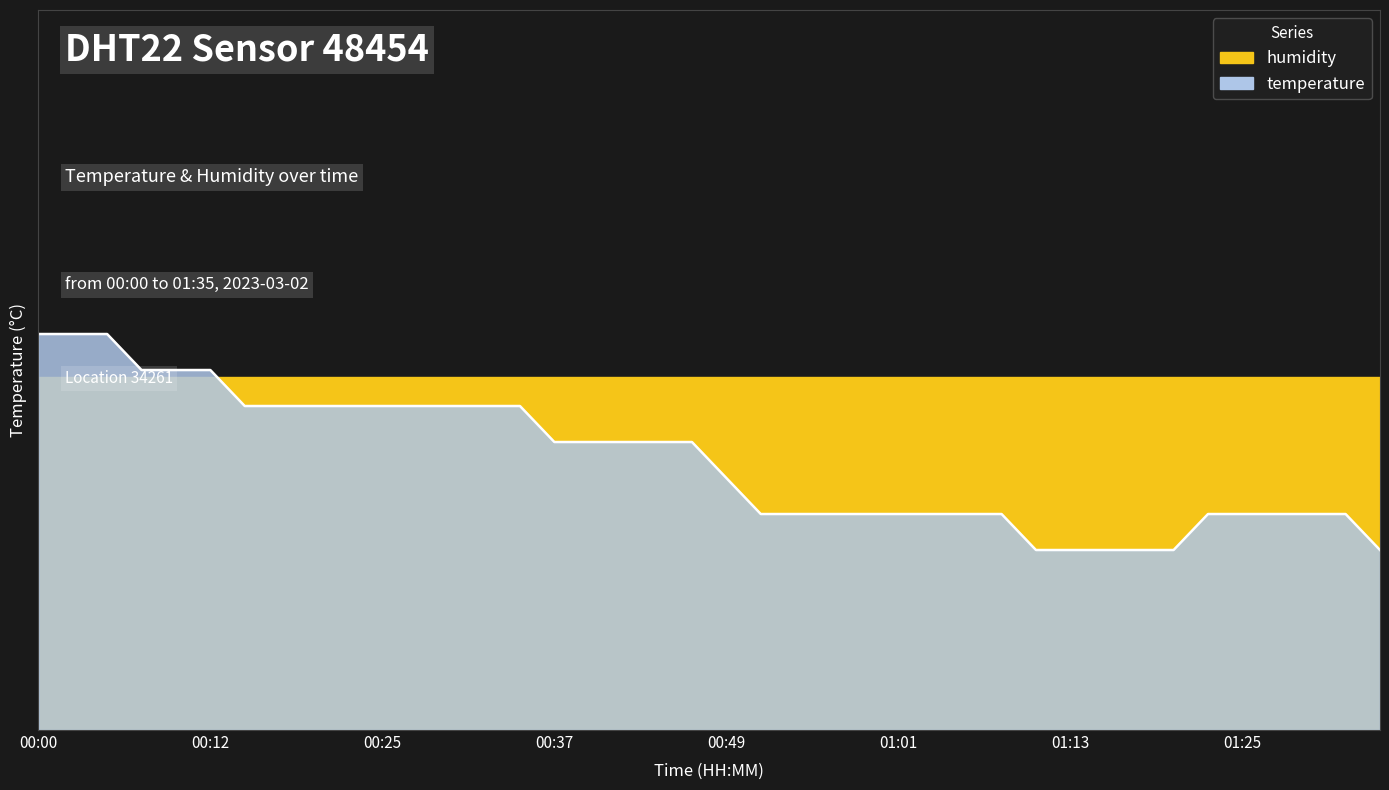

Rank the categories by value from highest to lowest.

00:00, 00:02, 00:05, 00:07, 00:10, 00:12, 00:15, 00:17, 00:19, 00:22, 00:25, 00:27, 00:29, 00:32, 00:34, 00:37, 00:39, 00:42, 00:44, 00:46, 00:49, 00:51, 00:54, 00:56, 00:59, 01:01, 01:03, 01:06, 01:08, 01:23, 01:25, 01:28, 01:30, 01:33, 01:11, 01:13, 01:16, 01:18, 01:21, 01:35